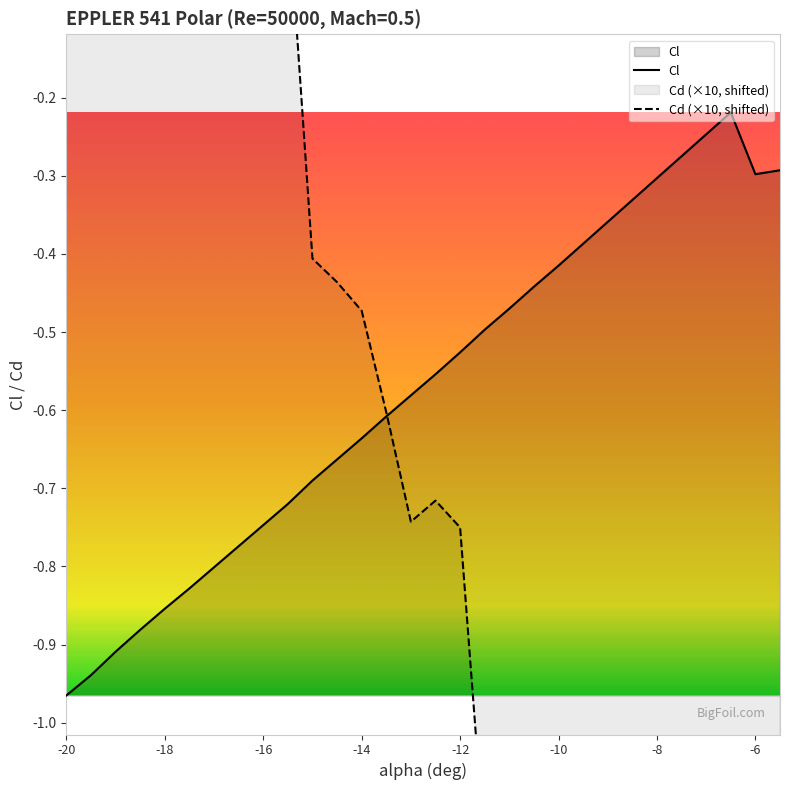

How many distinct data groups are displayed?

2